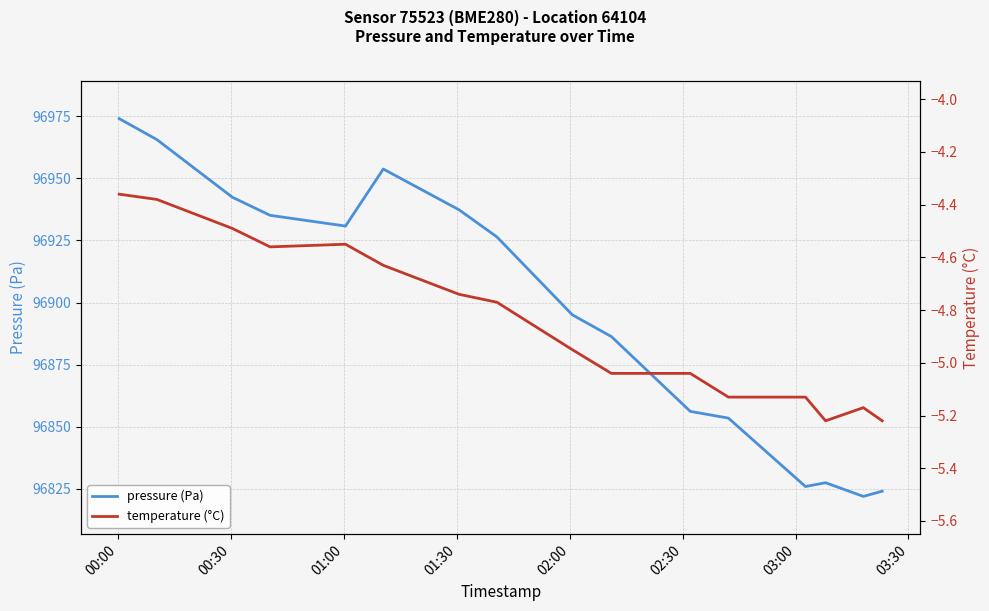

What is the highest value of the pressure (Pa) series?

96974.1